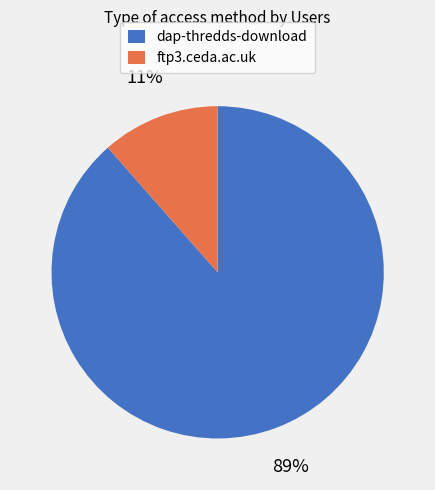

Does ftp3.ceda.ac.uk represent more than half of the total?

No